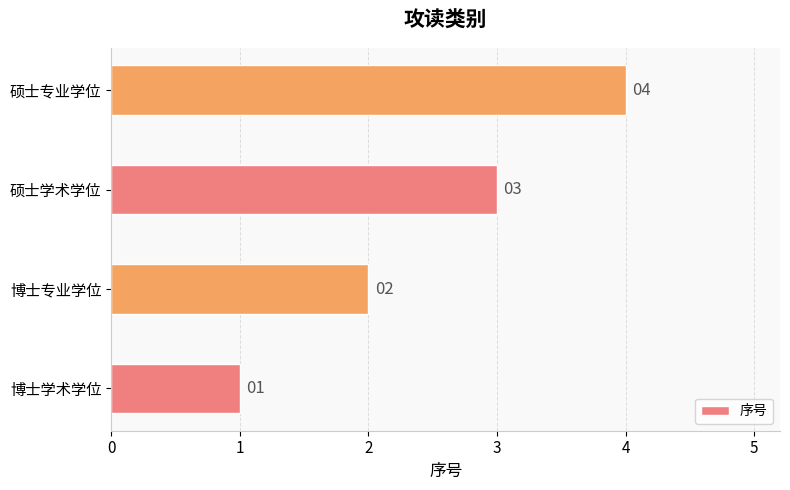

List the labels in order of value, largest first.

硕士专业学位, 硕士学术学位, 博士专业学位, 博士学术学位